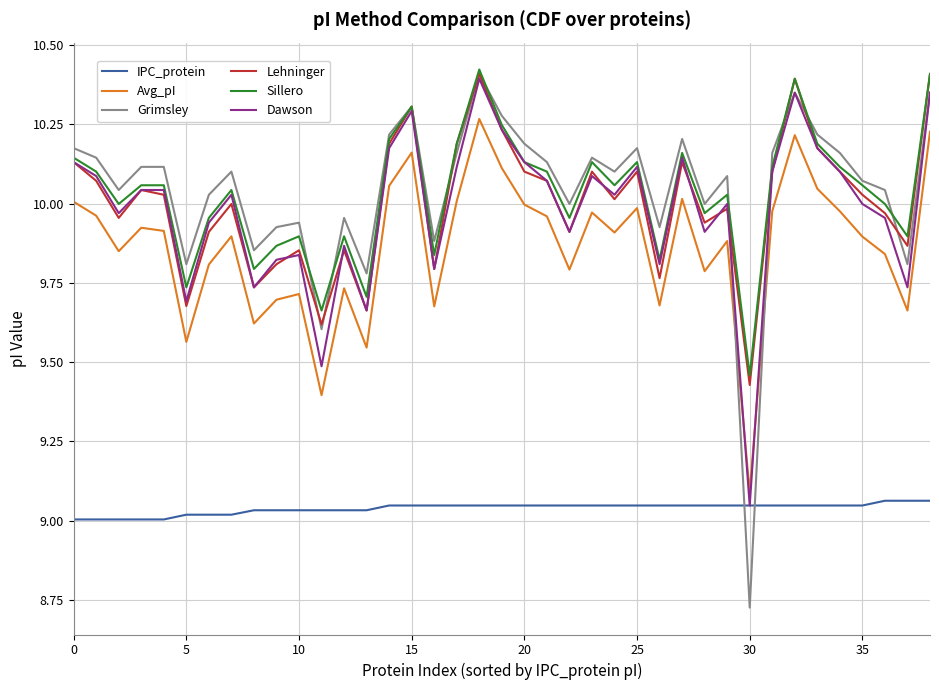

True or false: Lehninger and Avg_pI intersect in this chart.

False